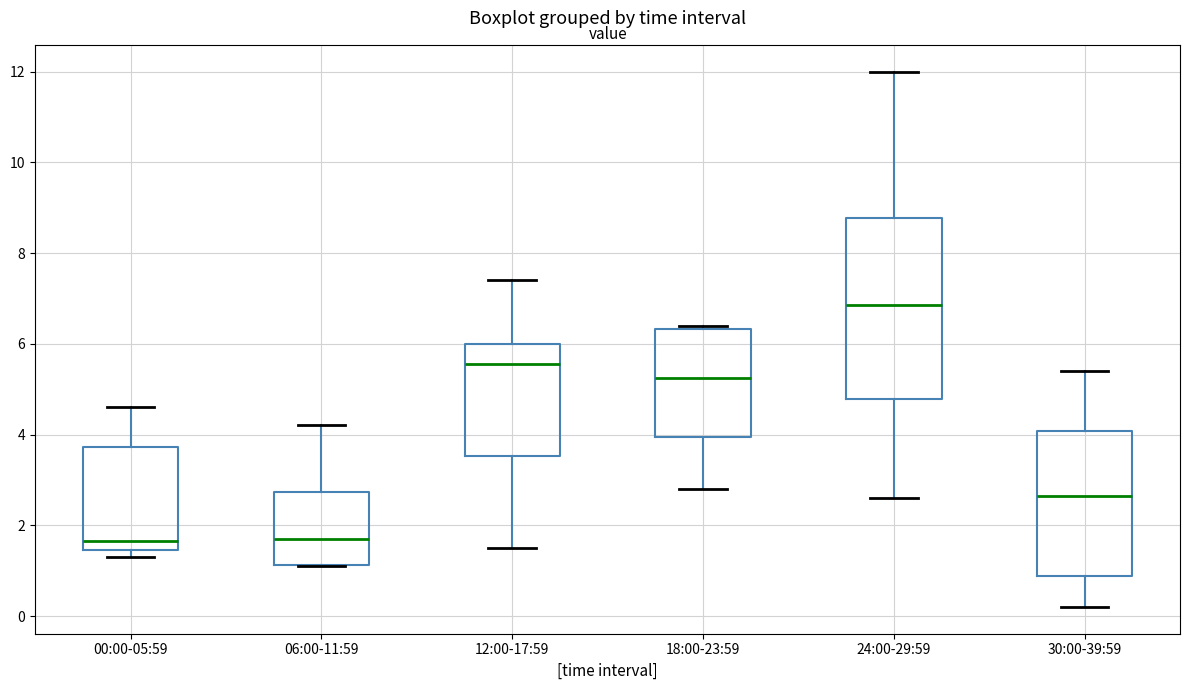

Reading left to right, read every box against the y-axis: the position of its median line, the range the box covers, and the ends of its whiskers. The values are not printed on the chart, so give them approximately, as read against the axis.

00:00-05:59: median 1.6, box 1.4 to 3.8, whiskers 1.4 (just below the box's lower edge) to 4.6
06:00-11:59: median 1.8, box 1.2 to 2.8, whiskers 1.2 to 4.2
12:00-17:59: median 5.6, box 3.6 to 6.0, whiskers 1.6 to 7.4
18:00-23:59: median 5.2, box 4.0 to 6.4, whiskers 2.8 to 6.4 (just above the box's upper edge)
24:00-29:59: median 6.8, box 4.8 to 8.8, whiskers 2.6 to 12.0
30:00-39:59: median 2.6, box 0.8 to 4.0, whiskers 0.2 to 5.4